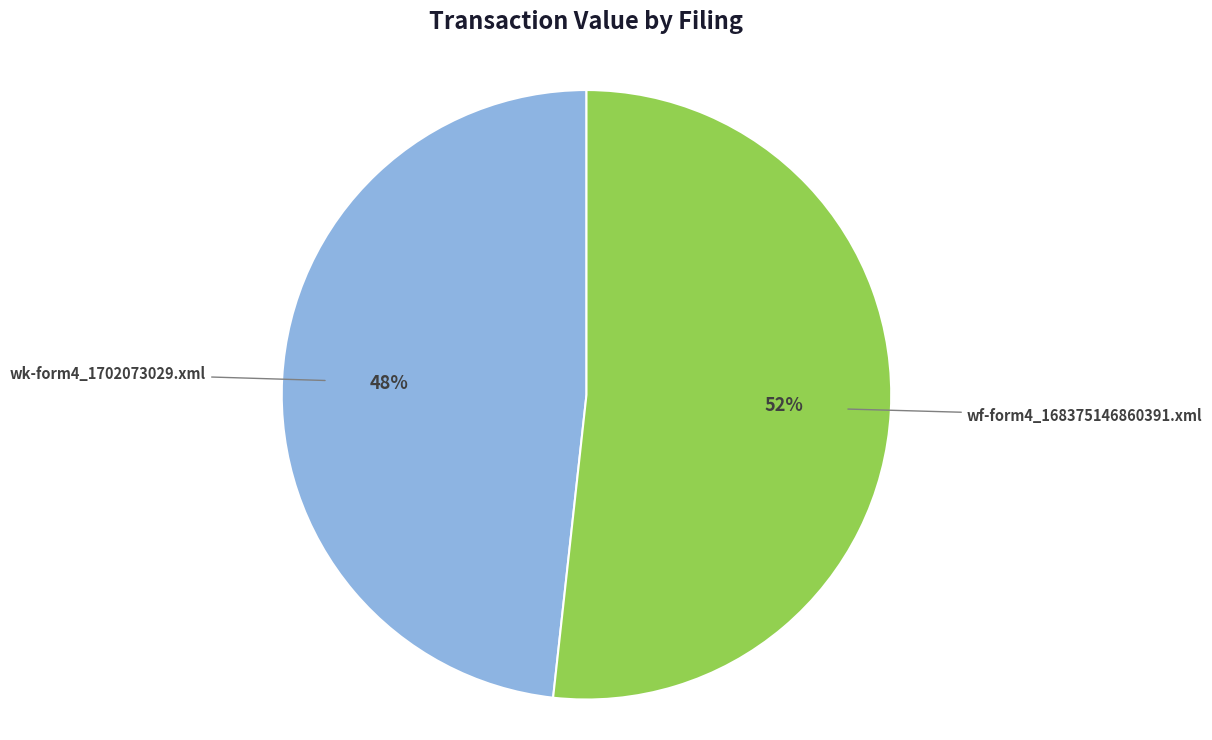

Combined, do wk-form4_1702073029.xml and wf-form4_168375146860391.xml account for over 50%?

Yes